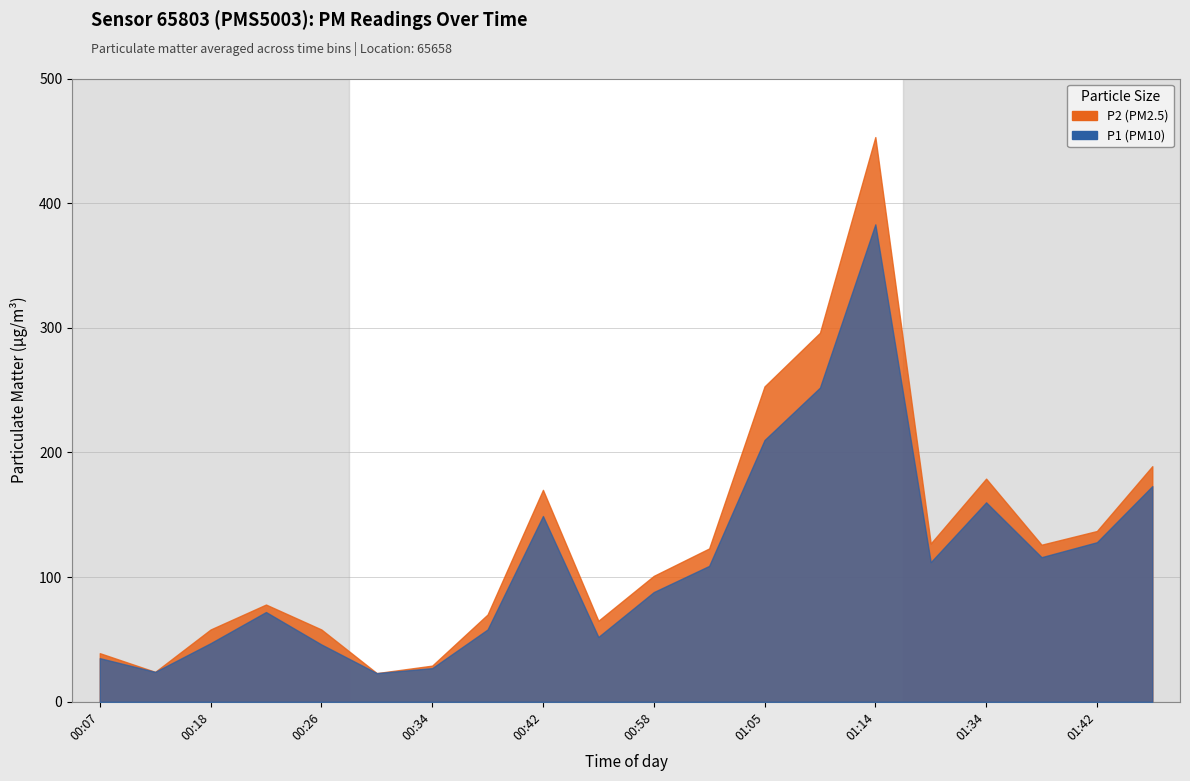

What is the difference between the P1 values at 00:30 and 00:34?

4